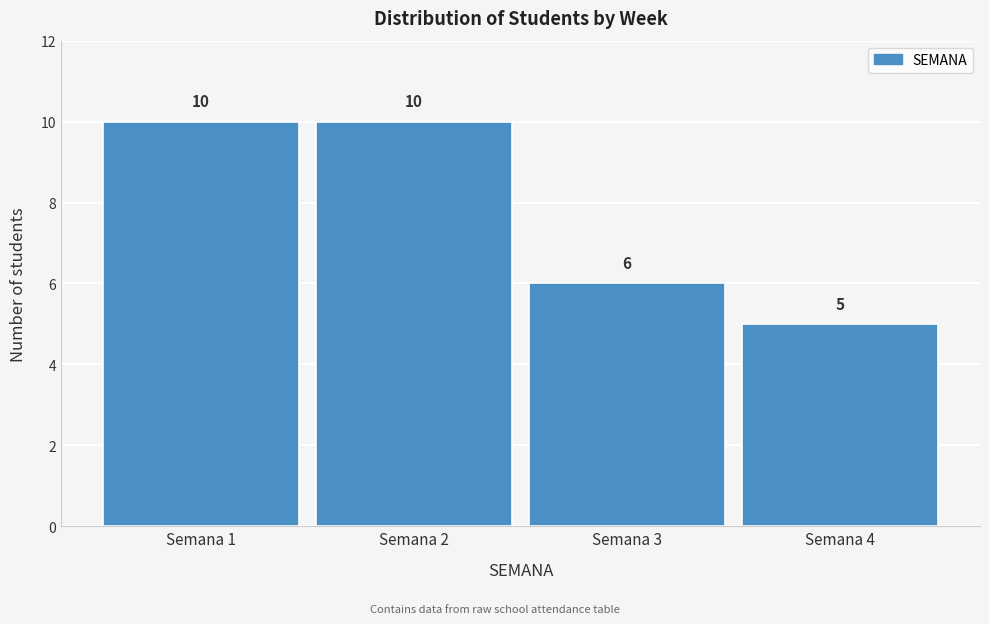

Reading left to right, transcribe all the data shown in this chart.

10	10	6	5